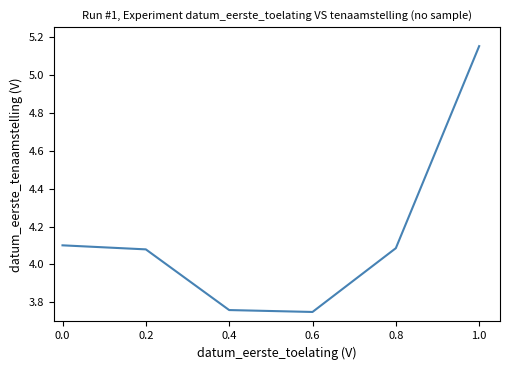

What is the change in value from 0.2 to 0.4?

-0.3